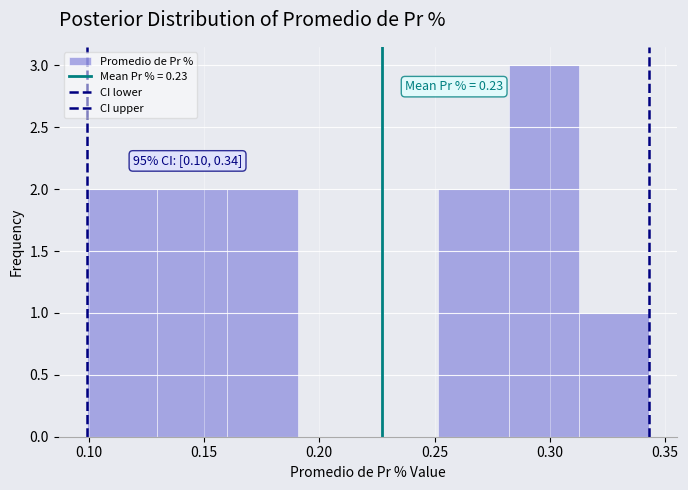

Over which range of the x-axis is the bar tallest?

0.280 to 0.315